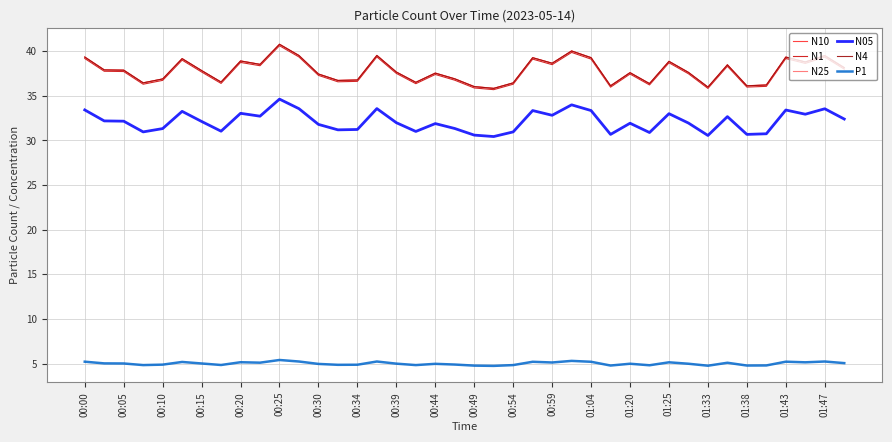

What is the minimum value shown in the chart?

4.7